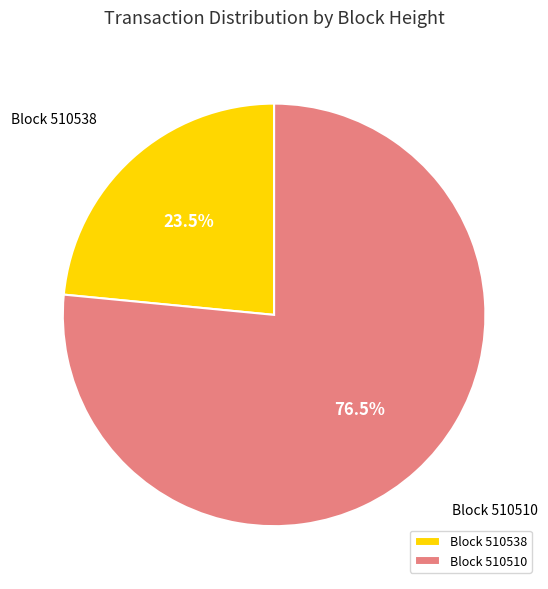

Is there any slice that represents more than half of the pie?

Yes